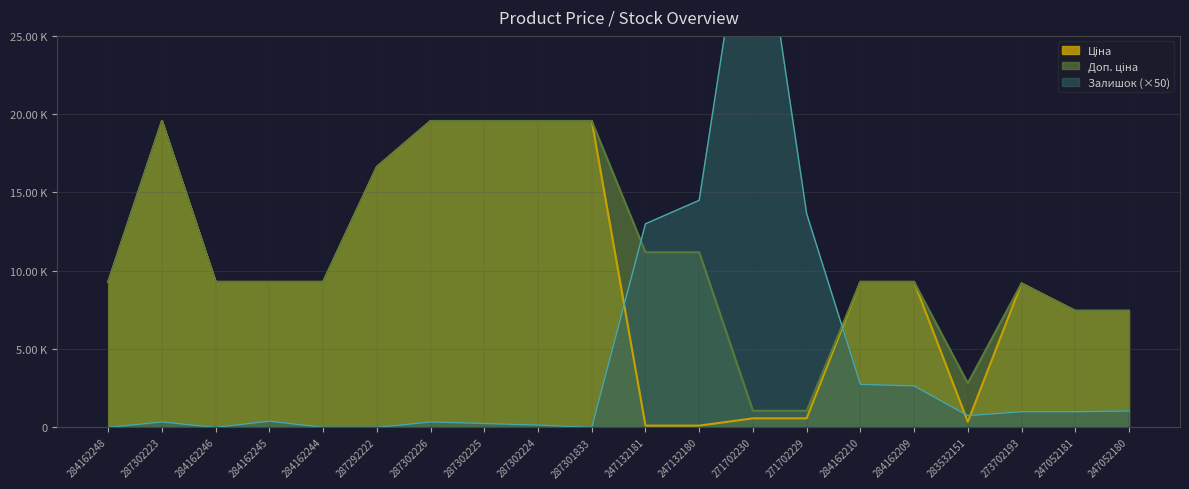

Between which two adjacent categories do Доп. ціна and Залишок first intersect?

287301833 and 247132181